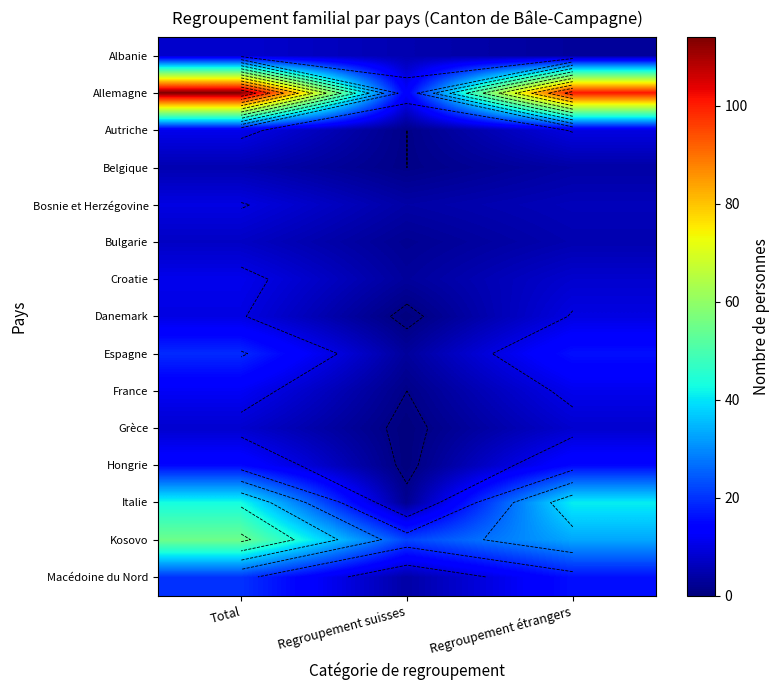

Is the value of France at Total greater than the value of Belgique at Regroupement suisses?

Yes